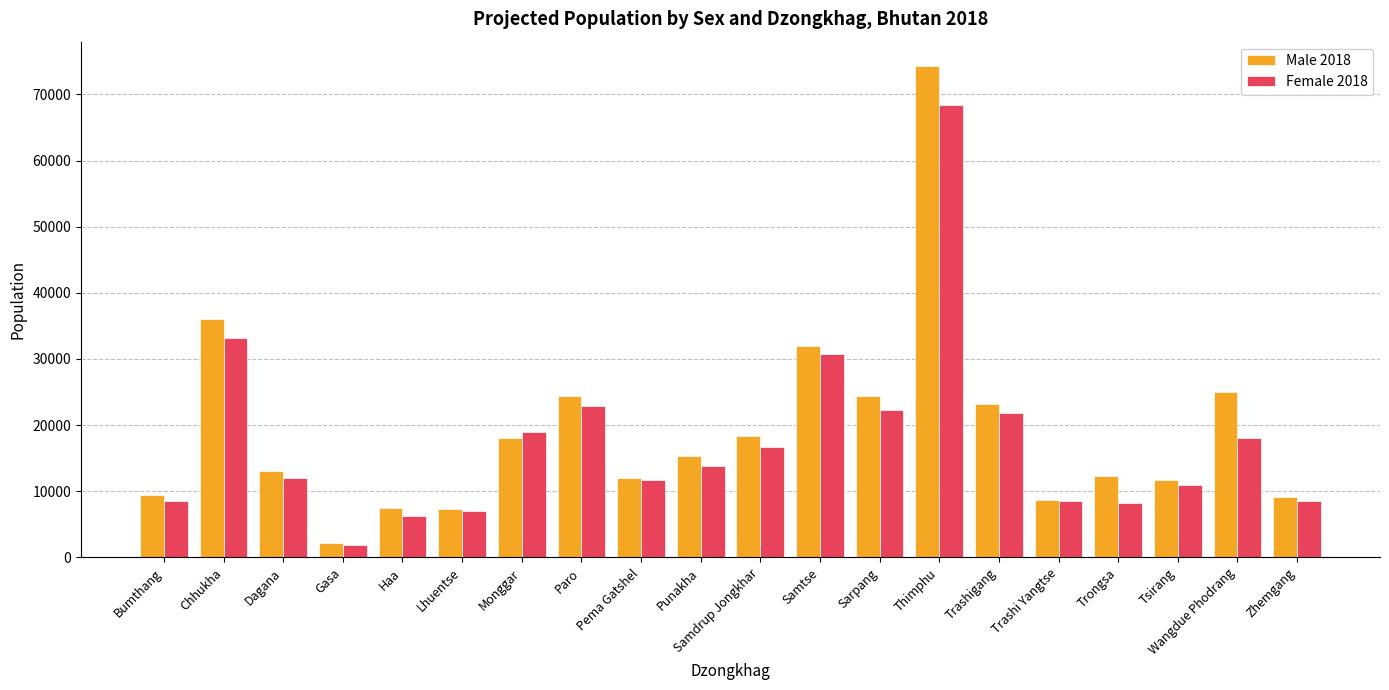

Which series has the largest total across all categories?

Male 2018